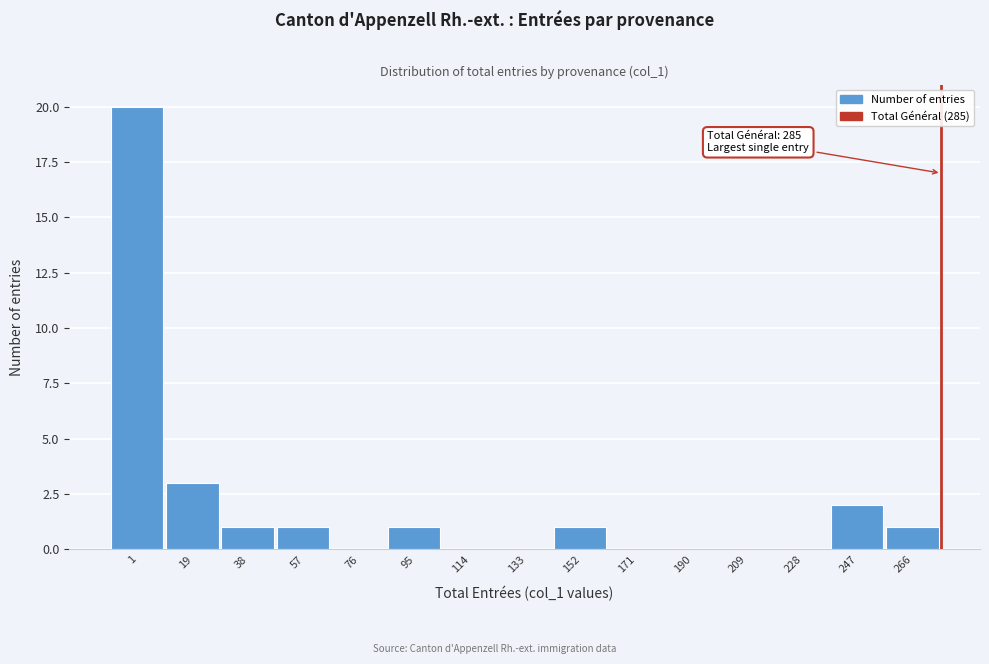

Reading left to right, transcribe all the data shown in this chart.

1=20	19=3	38=1	57=1	76=0	95=1	114=0	133=0	152=1	171=0	190=0	209=0	228=0	247=2	266=1